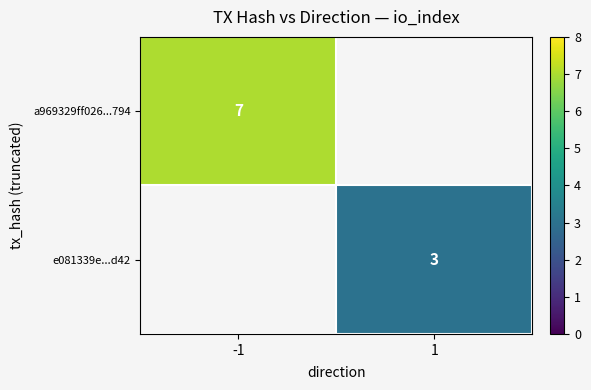

Is it true that a969329ff026...794 equals 12 at -1?

False